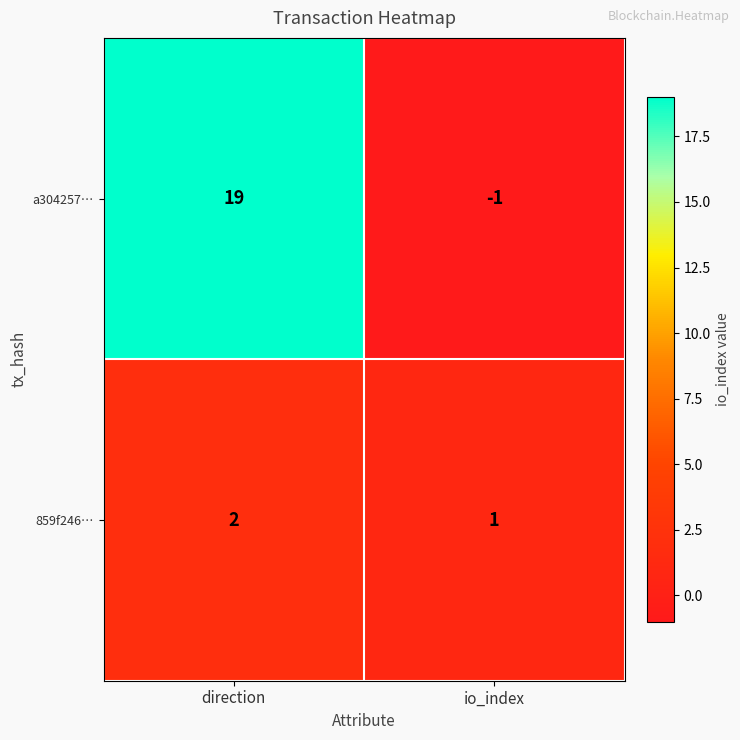

Which series has the largest total across all categories?

a304257…